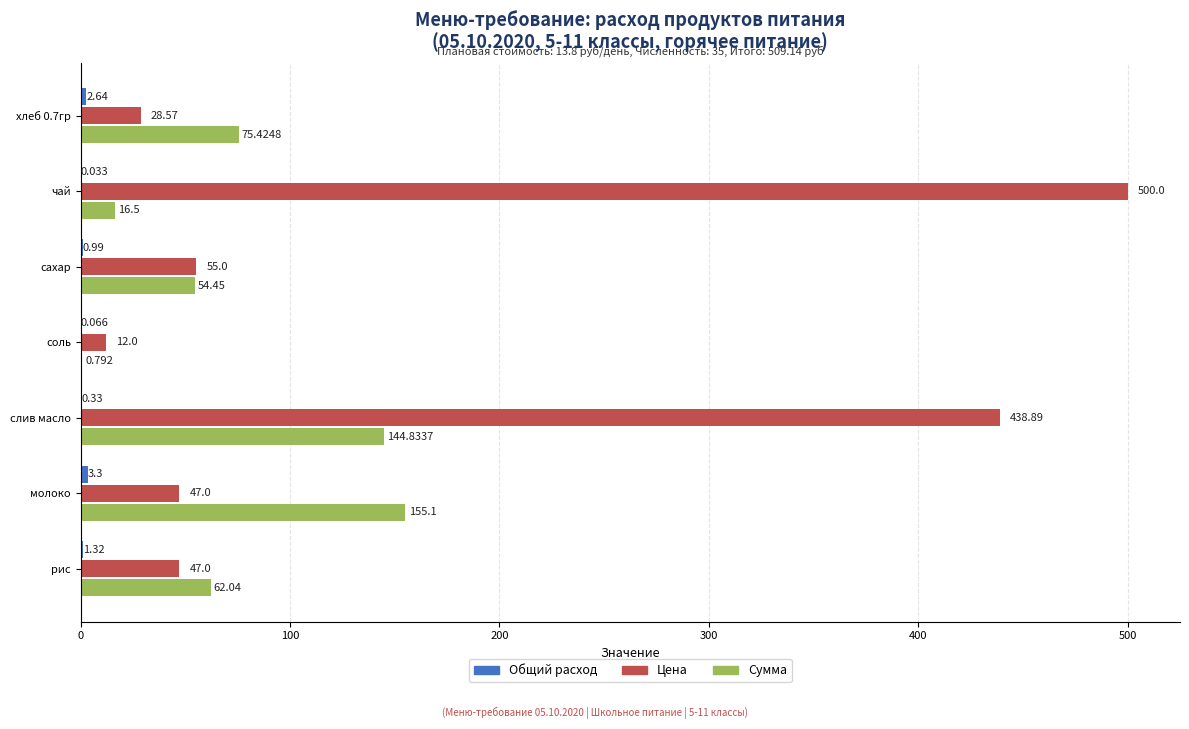

Is the value of Цена at слив масло greater than the value of Сумма at слив масло?

Yes